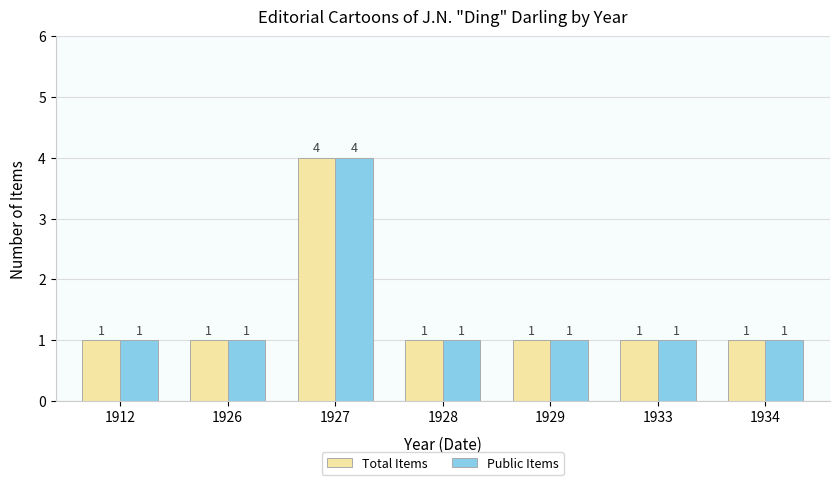

The Public Items series shows 0 at 1912. True or false?

False